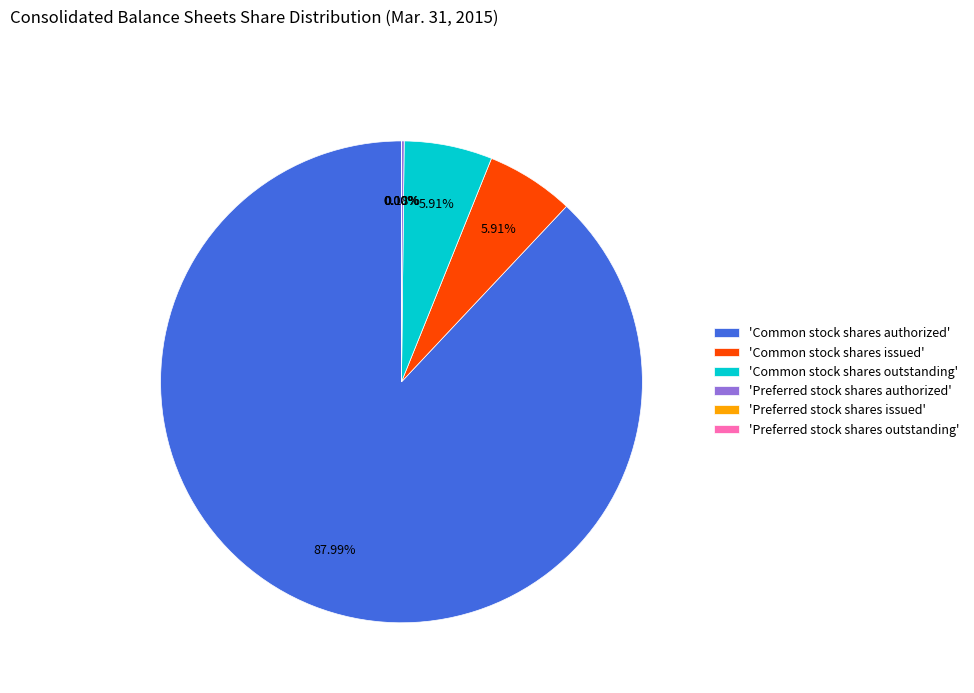

Which has a higher value, 'Common stock shares authorized' or 'Common stock shares issued'?

'Common stock shares authorized'